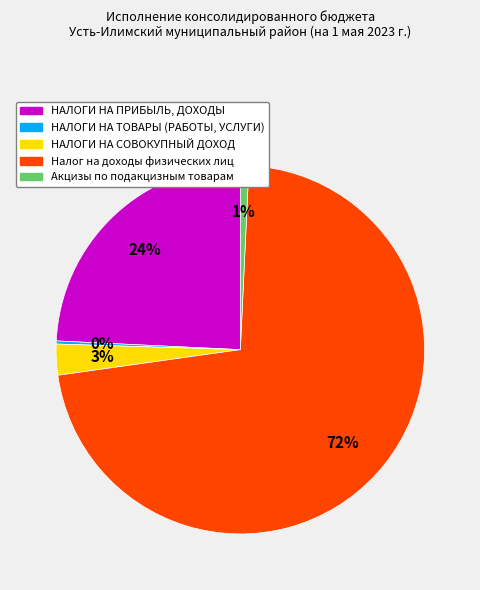

Between Налог на доходы физических лиц and НАЛОГИ НА СОВОКУПНЫЙ ДОХОД, which is larger?

Налог на доходы физических лиц